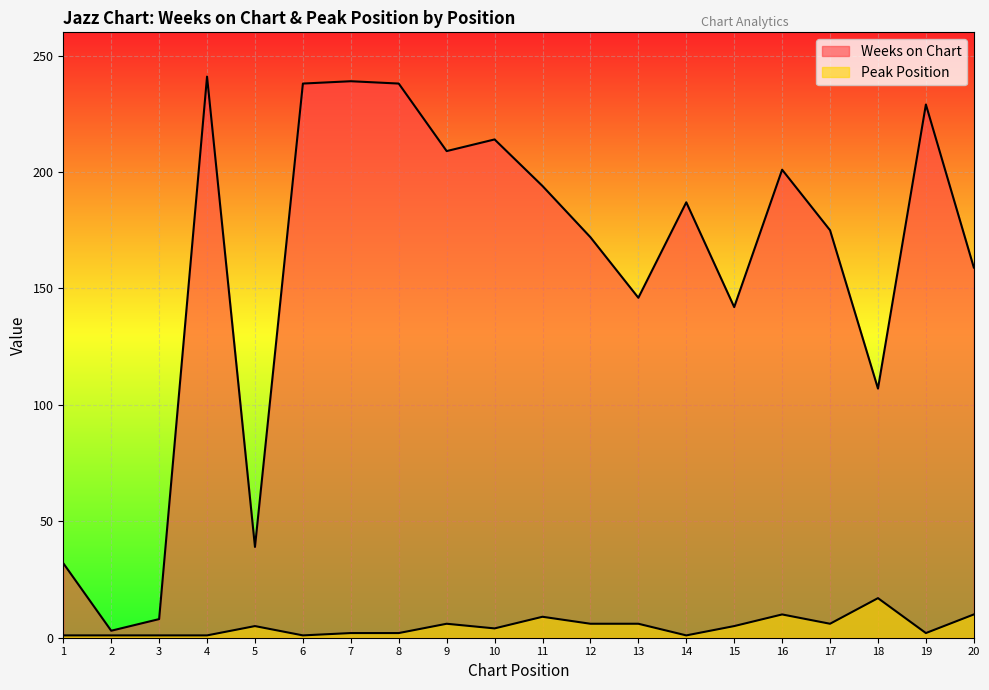

What is the difference between the maximum and minimum values in the Peak Position series?

16